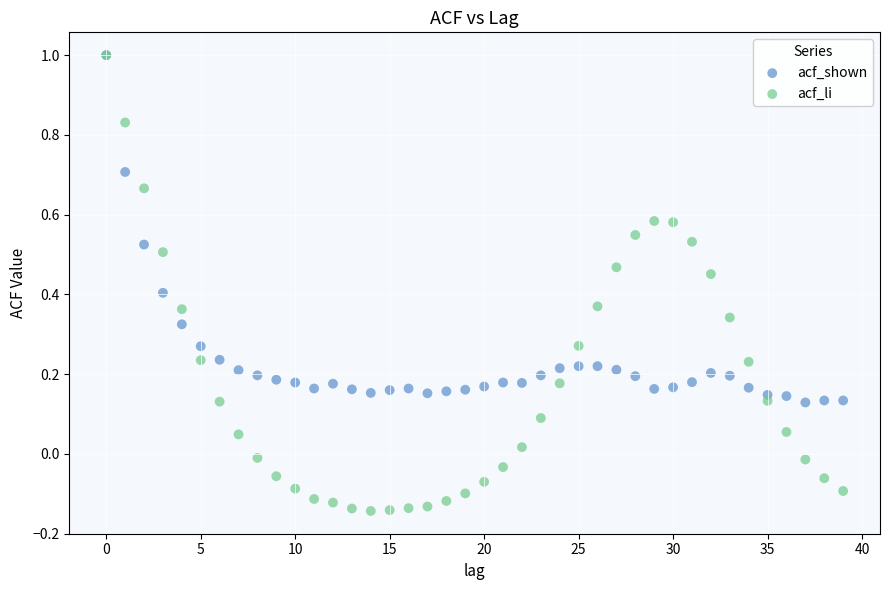

Which series contains the lowest Y value?

acf_li